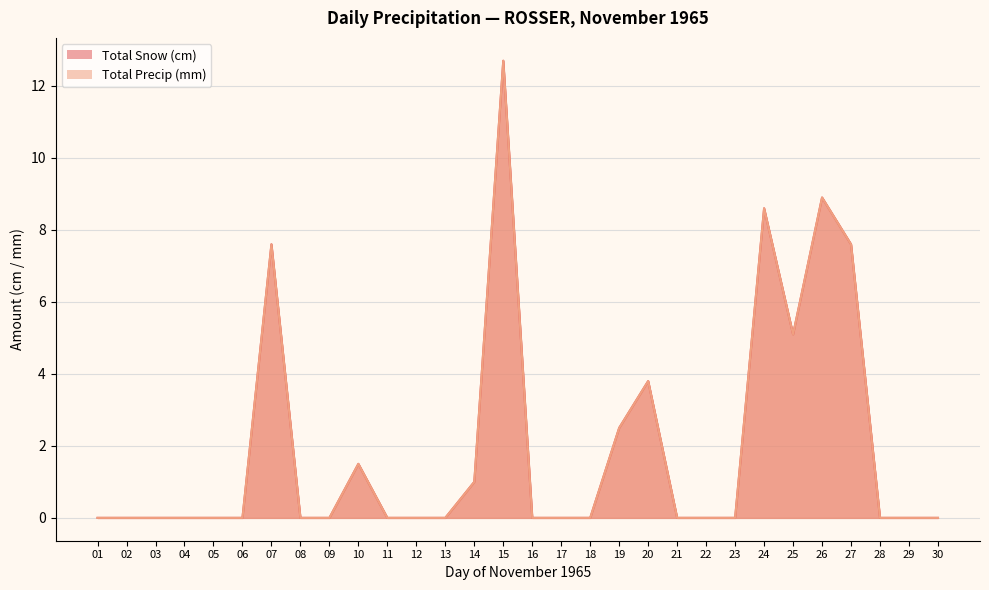

How many lines are shown in the chart?

2